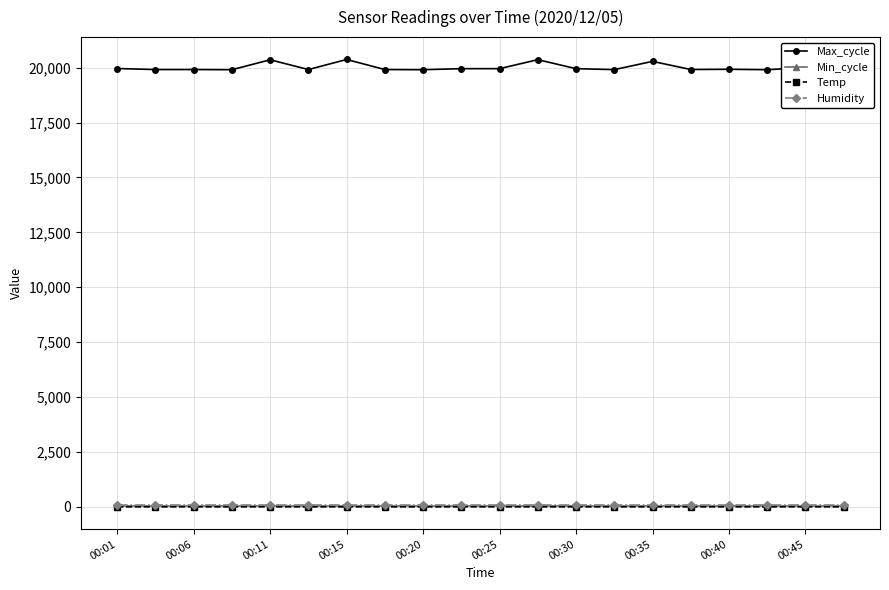

Does the chart have visible grid lines?

Yes